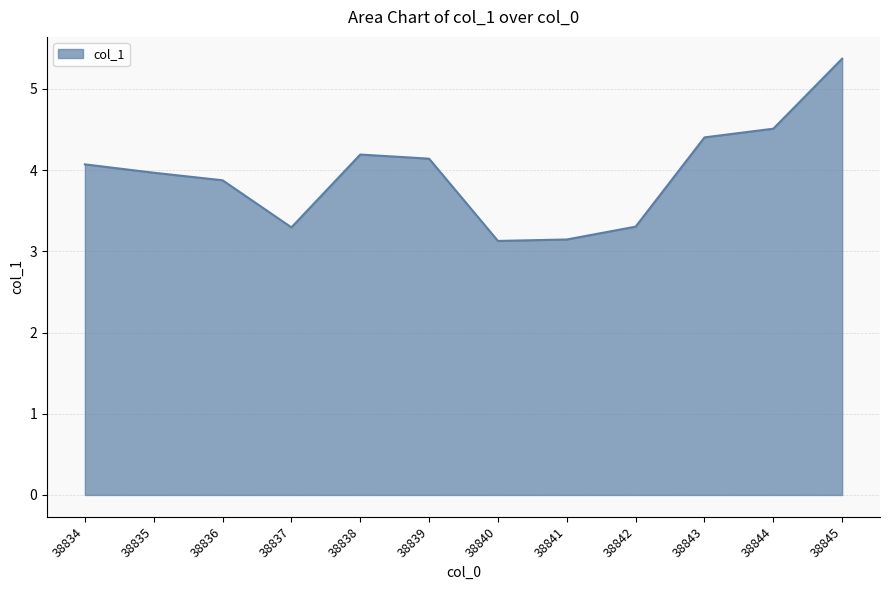

Which has a higher value, 38842 or 38839?

38839